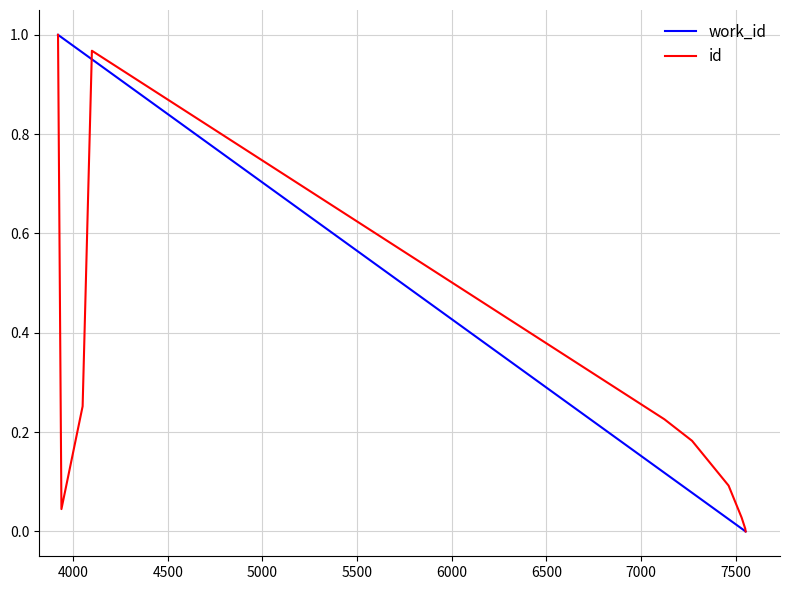

True or false: work_id and id intersect in this chart.

True